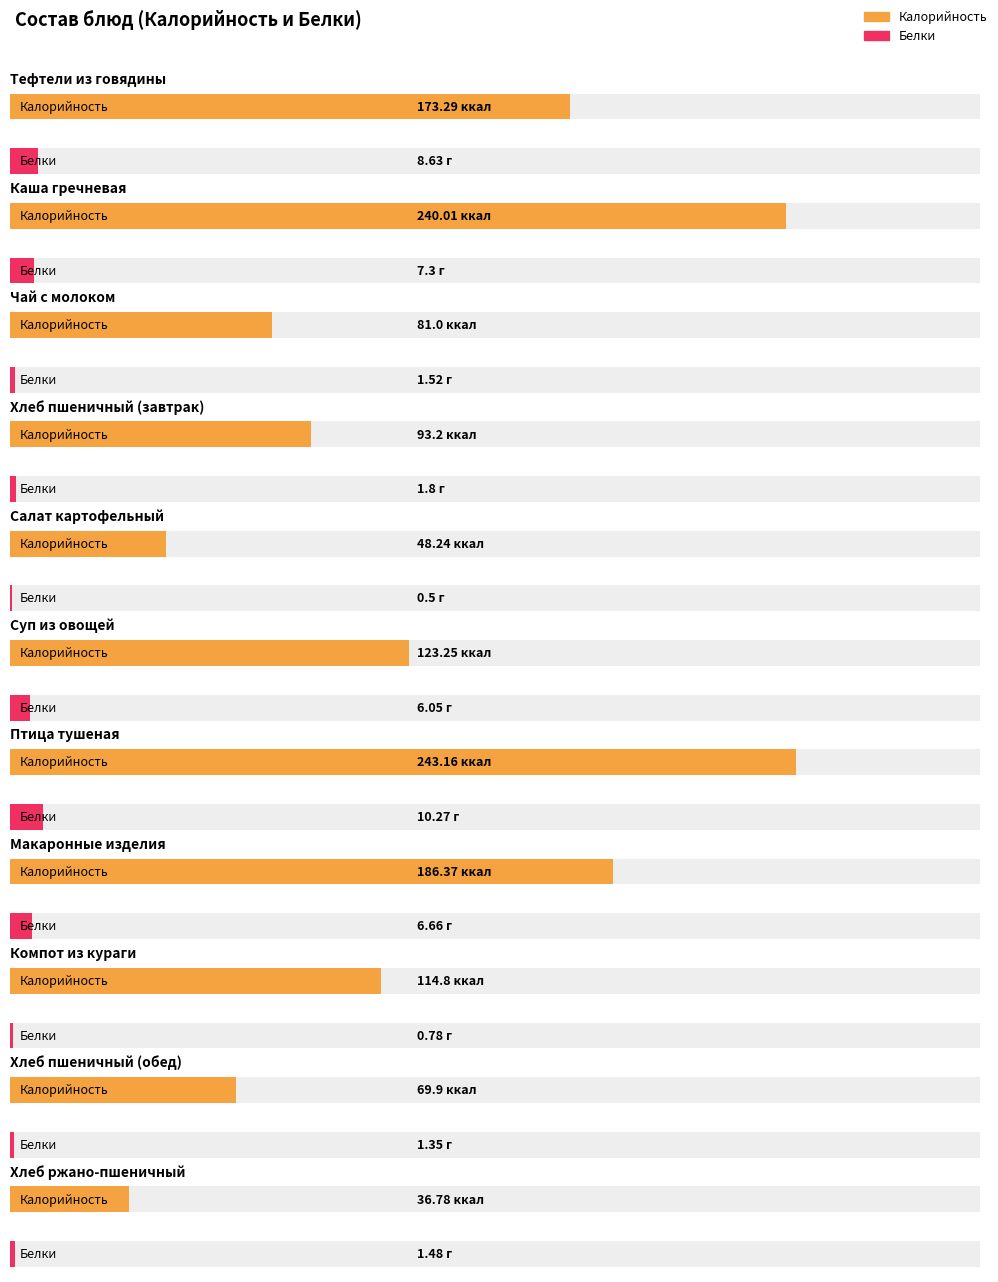

What is the label of the 3rd bar from the right?

Компот из кураги